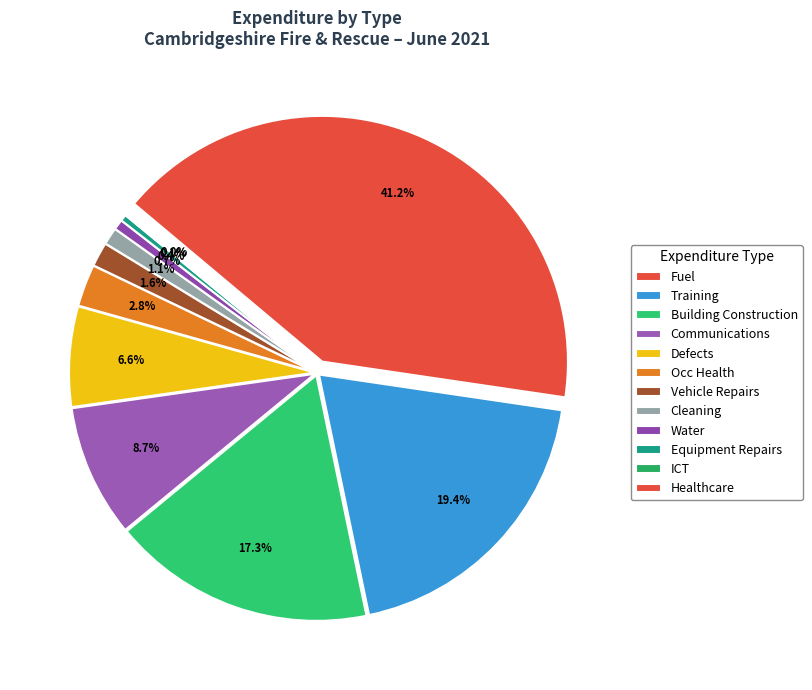

True or false: OCC HEALTH accounts for 3% of the total.

True